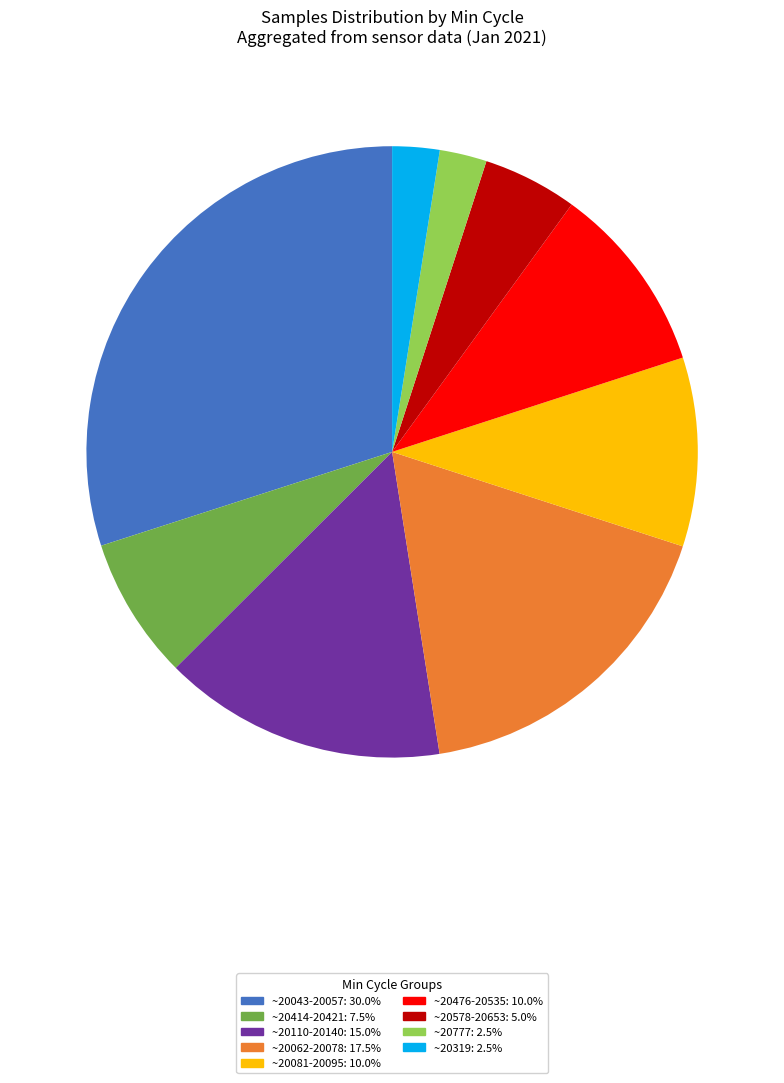

Does ~20578-20653: 5.0% represent more than half of the total?

No